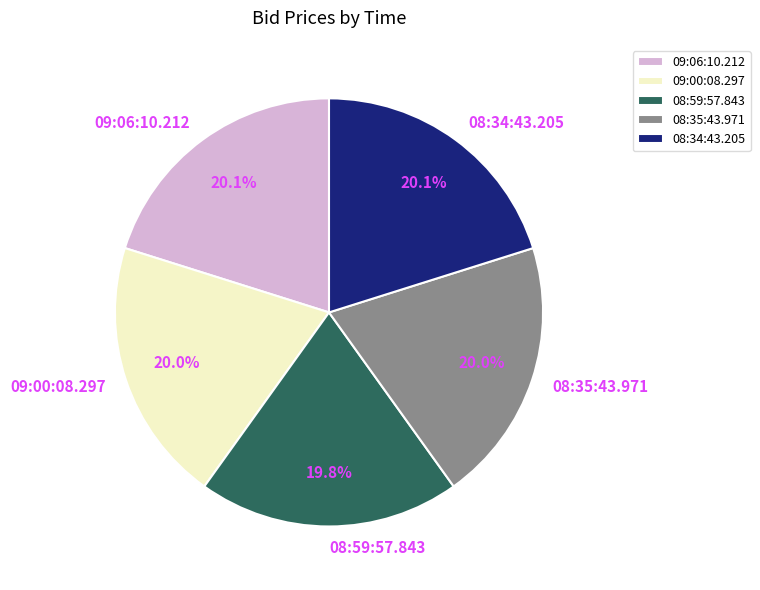

Does any single category account for the majority?

No